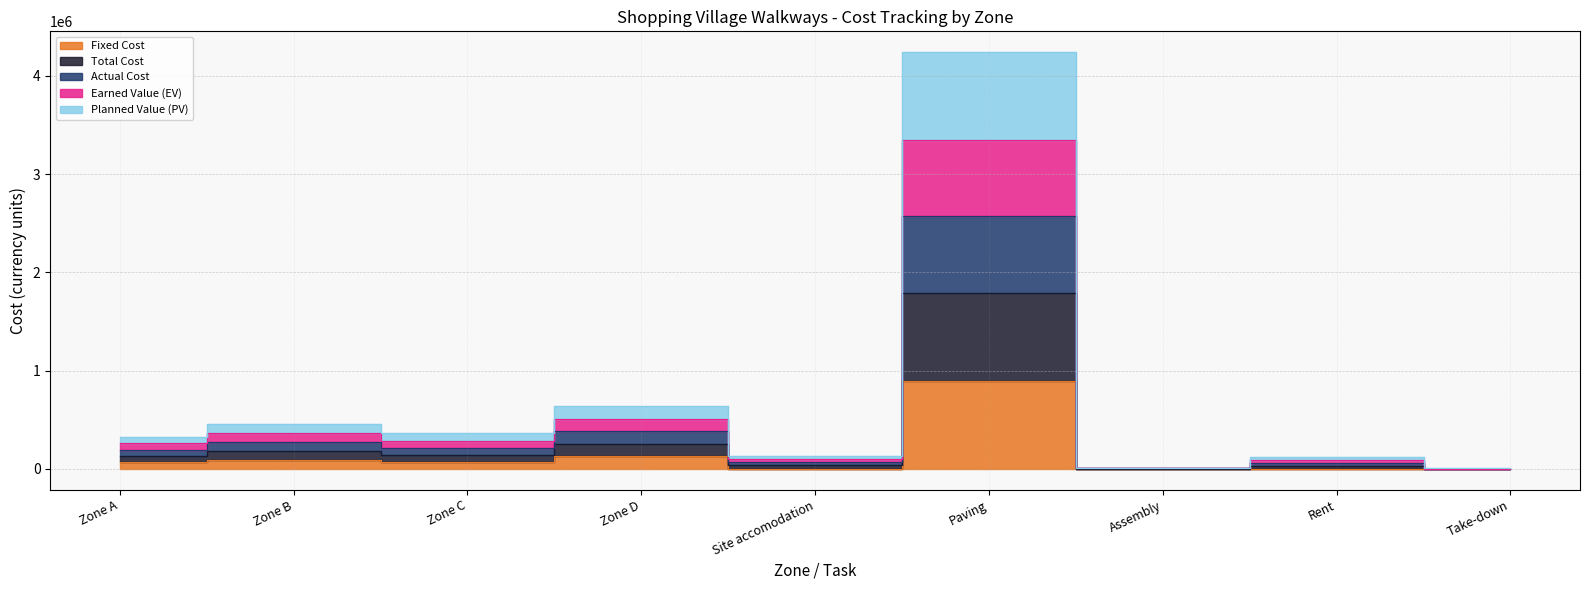

Where does the Planned Value (PV) series first go above 129377?

Zone A